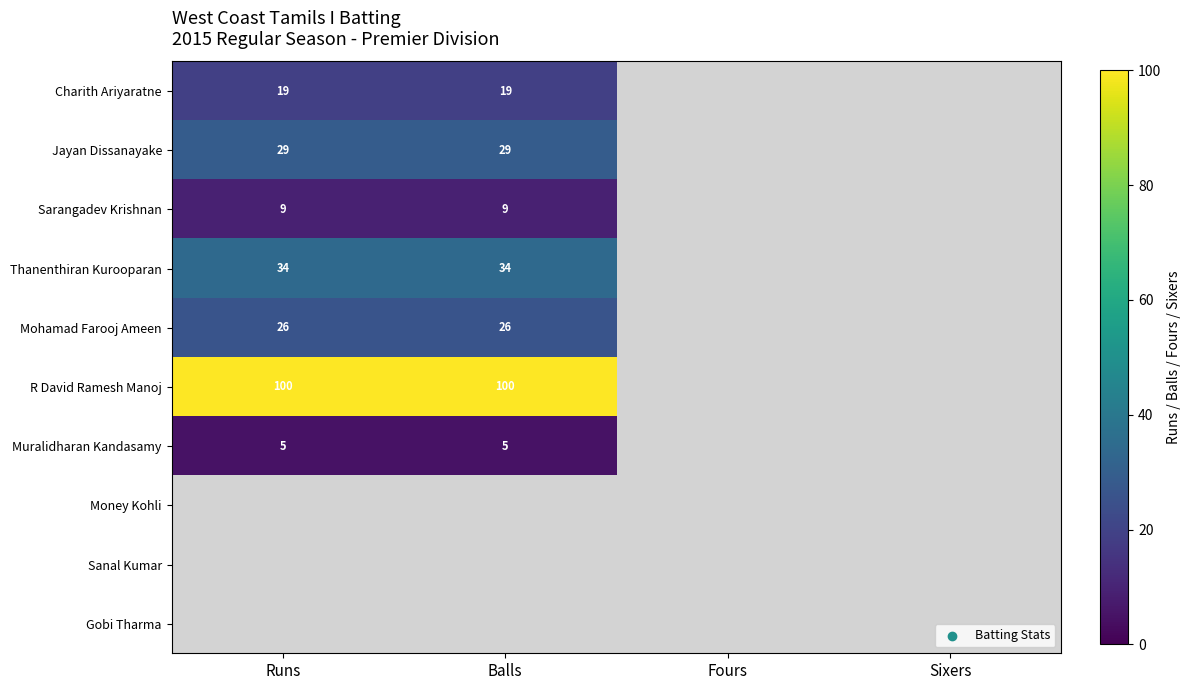

The R David Ramesh Manoj series shows 100 at Runs. True or false?

True